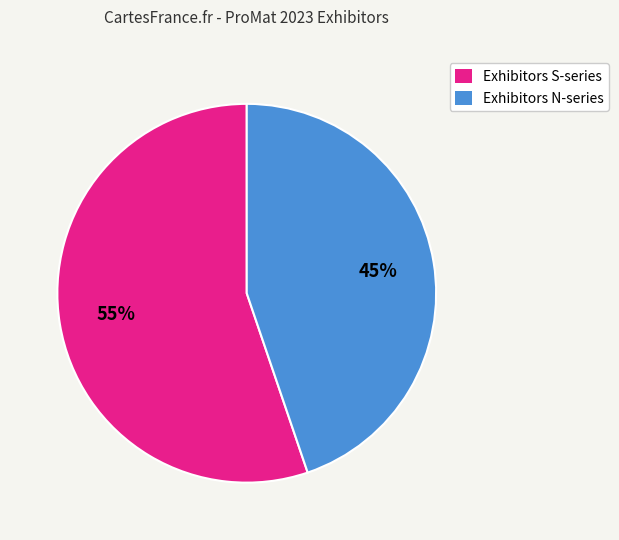

To the nearest percent, what is the average slice percentage?

50%